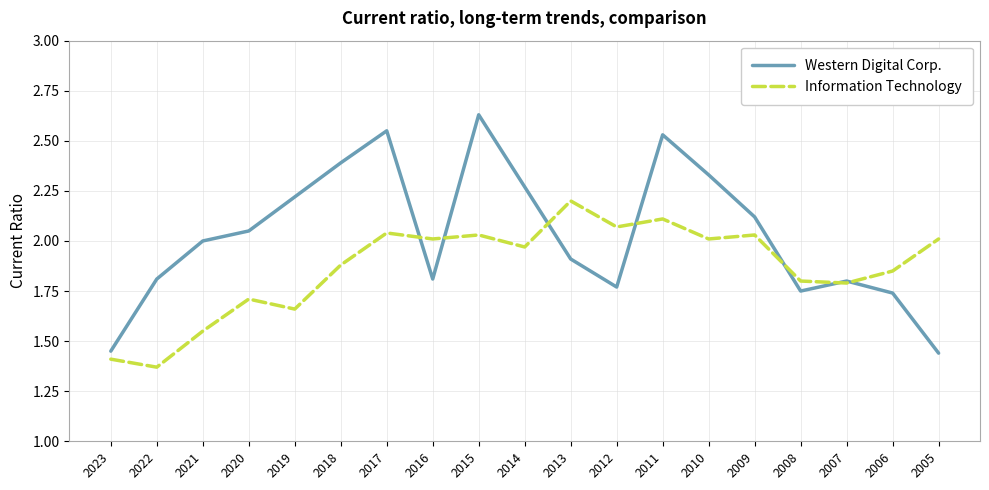

True or false: Information Technology has a value of 1.8 at 2007.

True